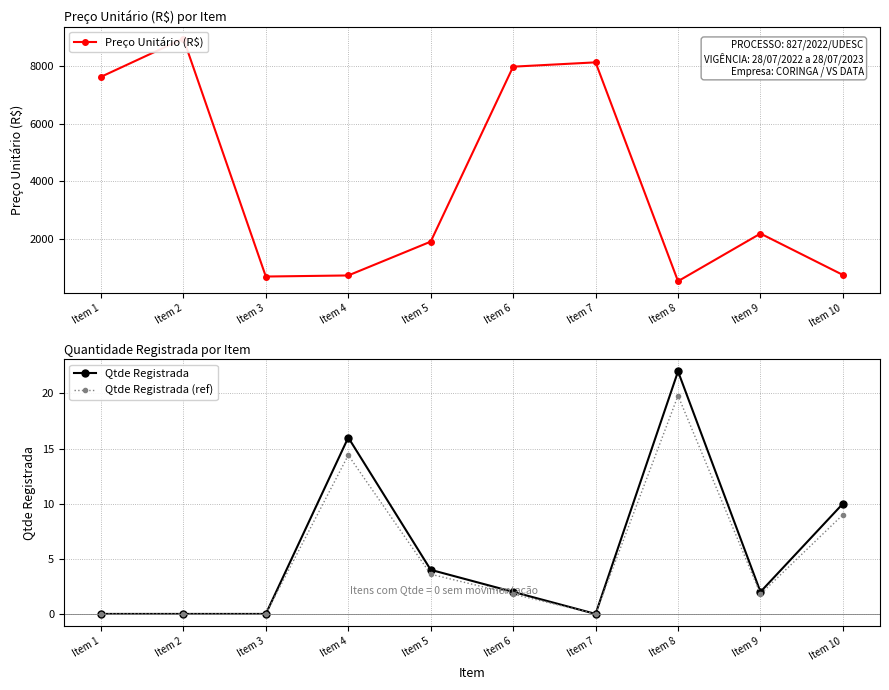

Does the chart display data point markers on the line(s)?

Yes